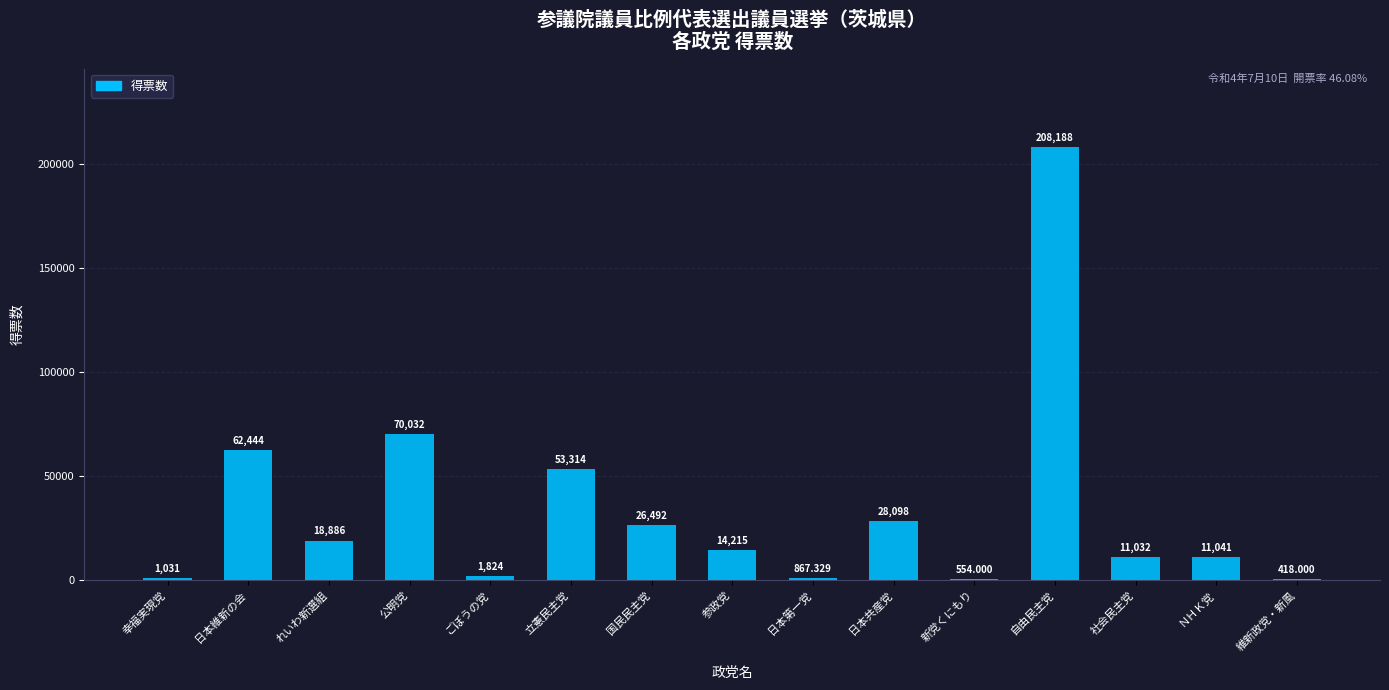

Which category has the highest value across all series?

自由民主党